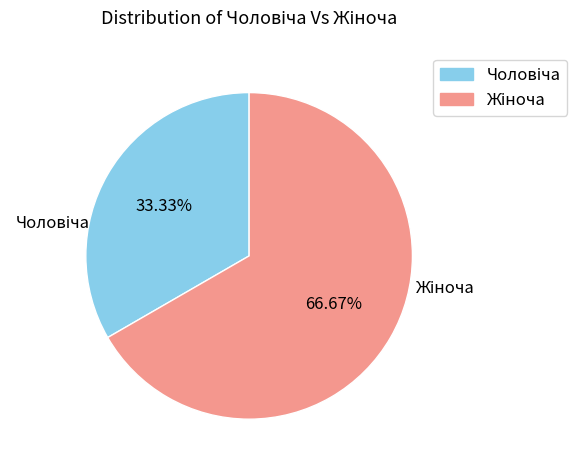

Does any single category account for the majority?

Yes